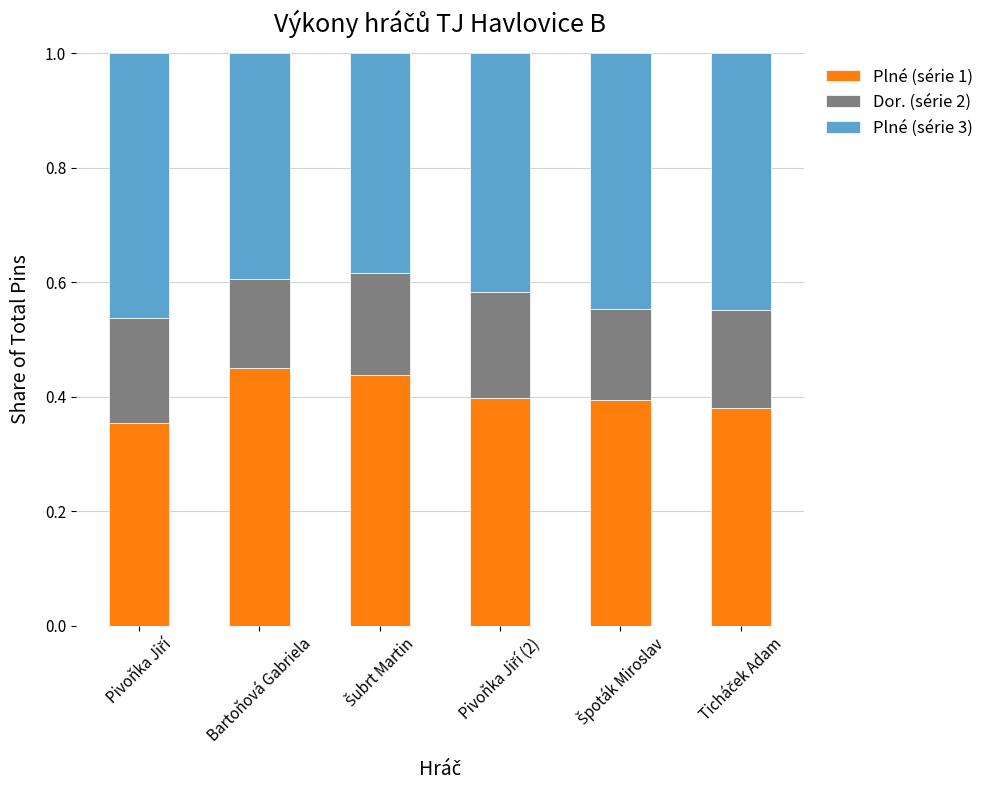

Rank the series at Pivoňka Jiří (2) from lowest to highest value.

Dor. (série 2), Plné (série 1), Plné (série 3)